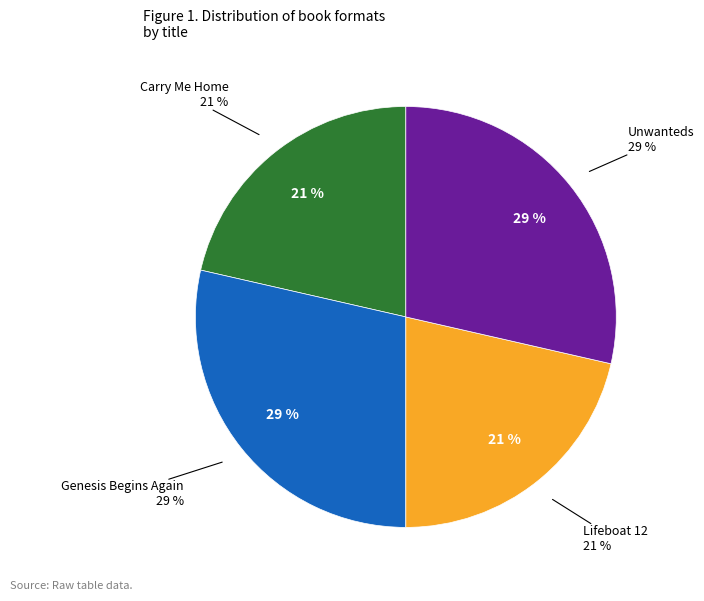

True or false: Carry Me Home accounts for 21% of the total.

True